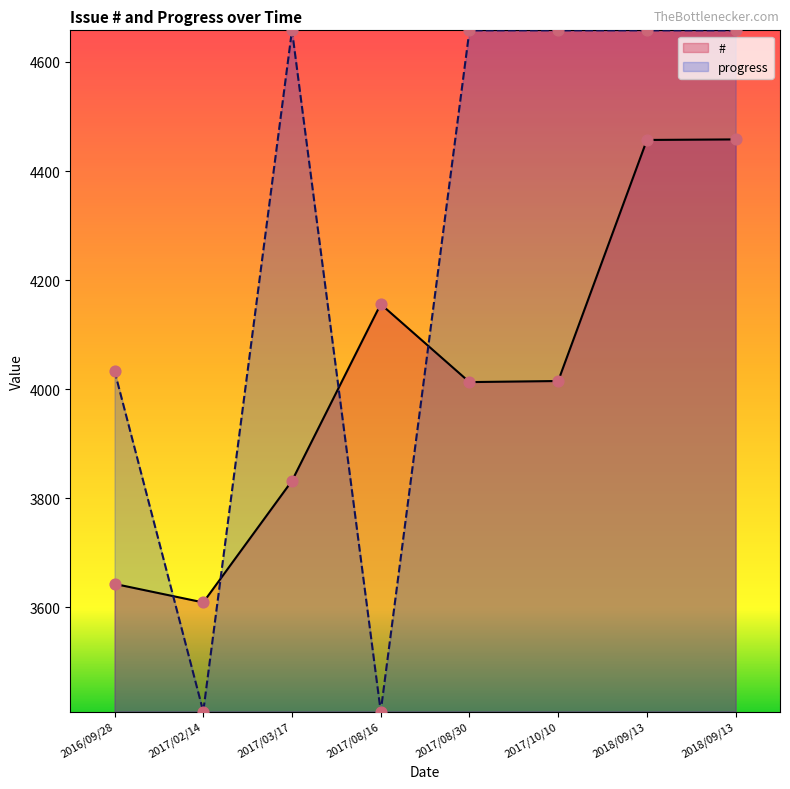

At how many categories does at least one series exceed 1419?

8